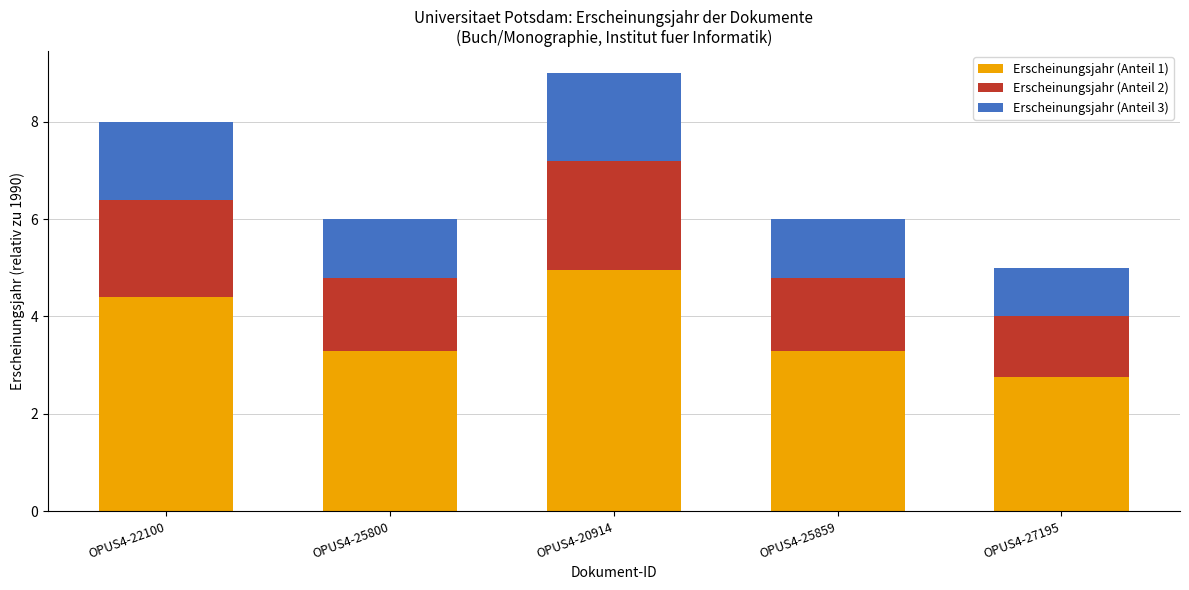

Reading left to right, list the values for the Erscheinungsjahr (Anteil 1) series.

4.4	3.3	5.0	3.3	2.8